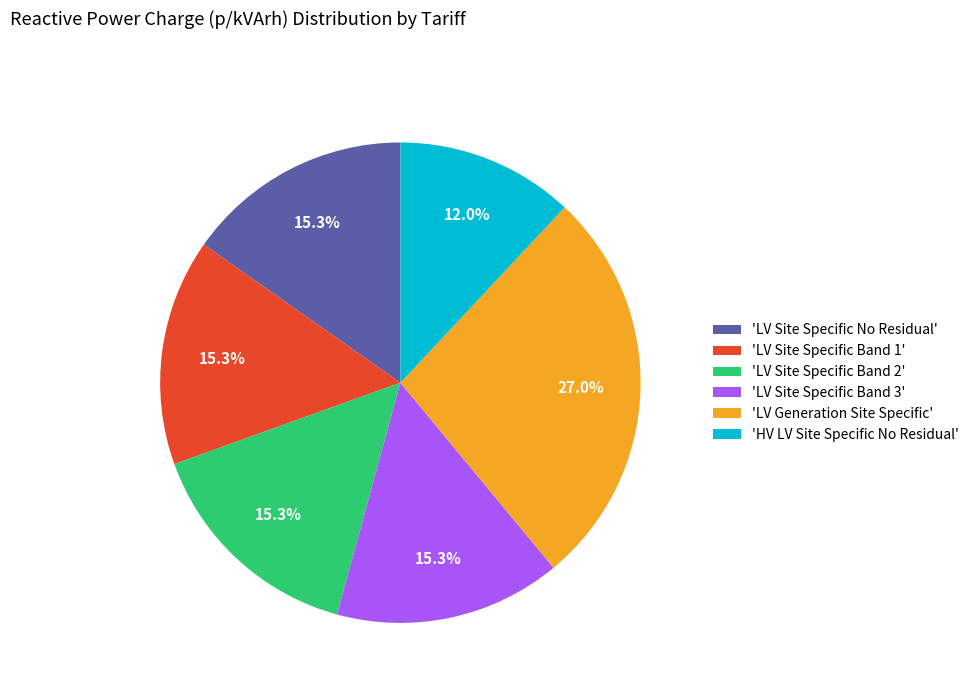

Does 'HV LV Site Specific No Residual' represent more than half of the total?

No